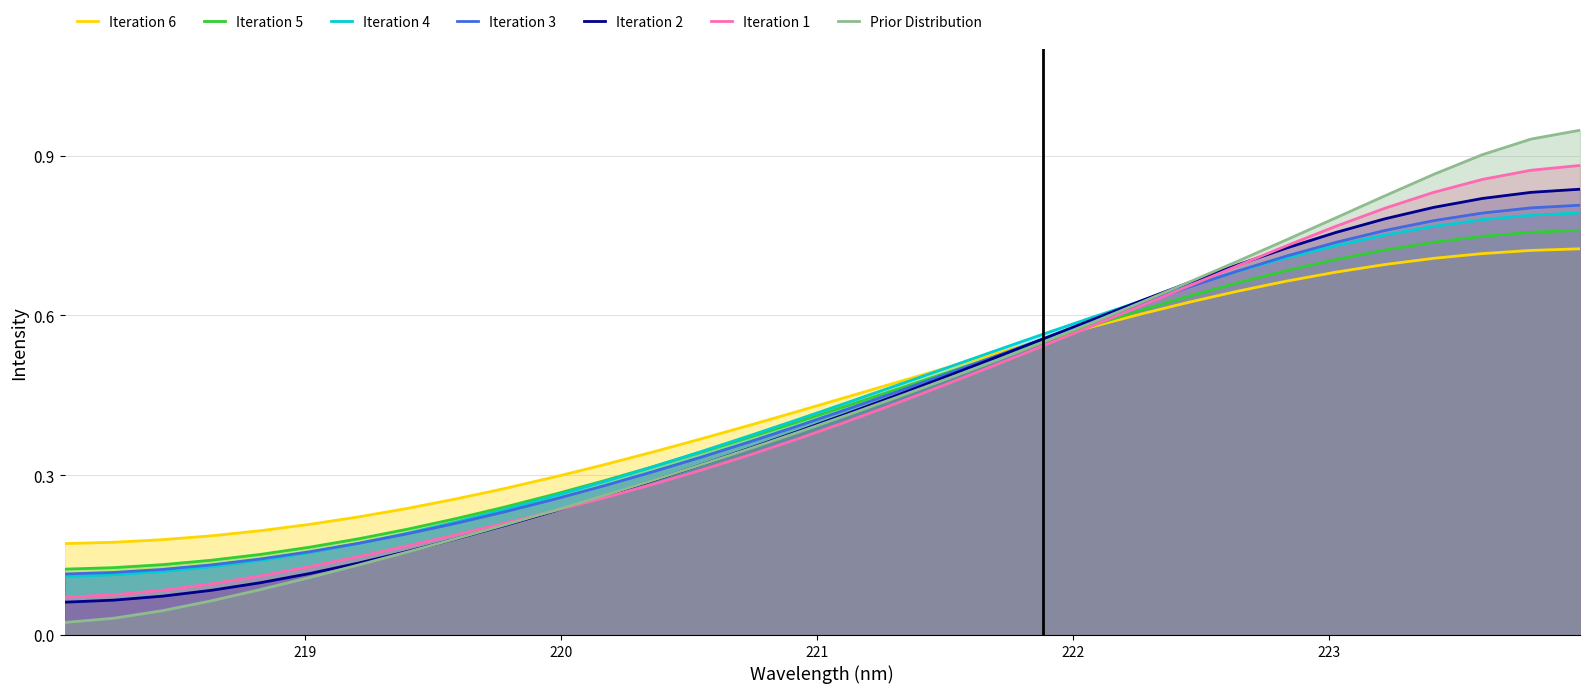

Which series has the largest range (max minus min)?

Prior Distribution